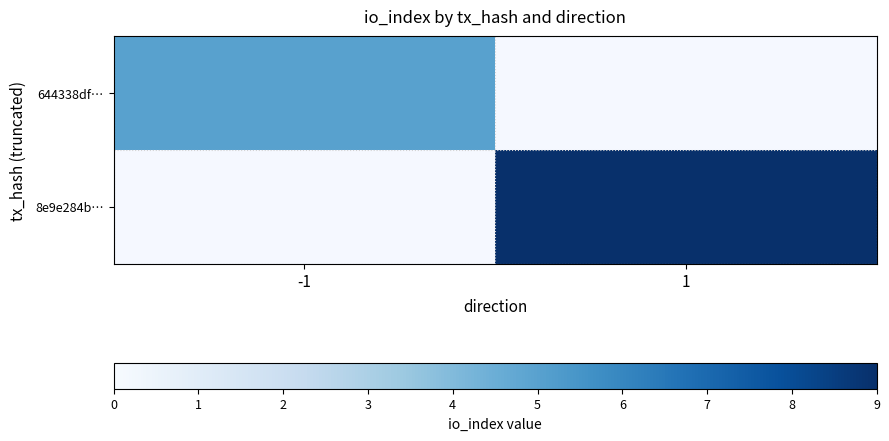

Rank the series by their maximum value, from lowest to highest.

644338df…, 8e9e284b…